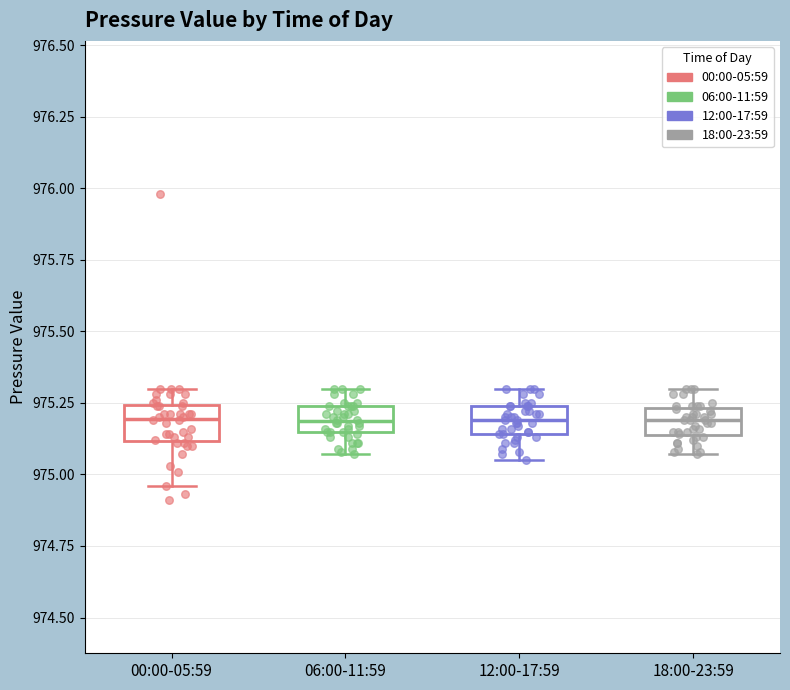

Where is the upper edge of the box for 18:00-23:59 on the y-axis? The values are not printed on the chart, so give them approximately, as read against the axis.

975.25